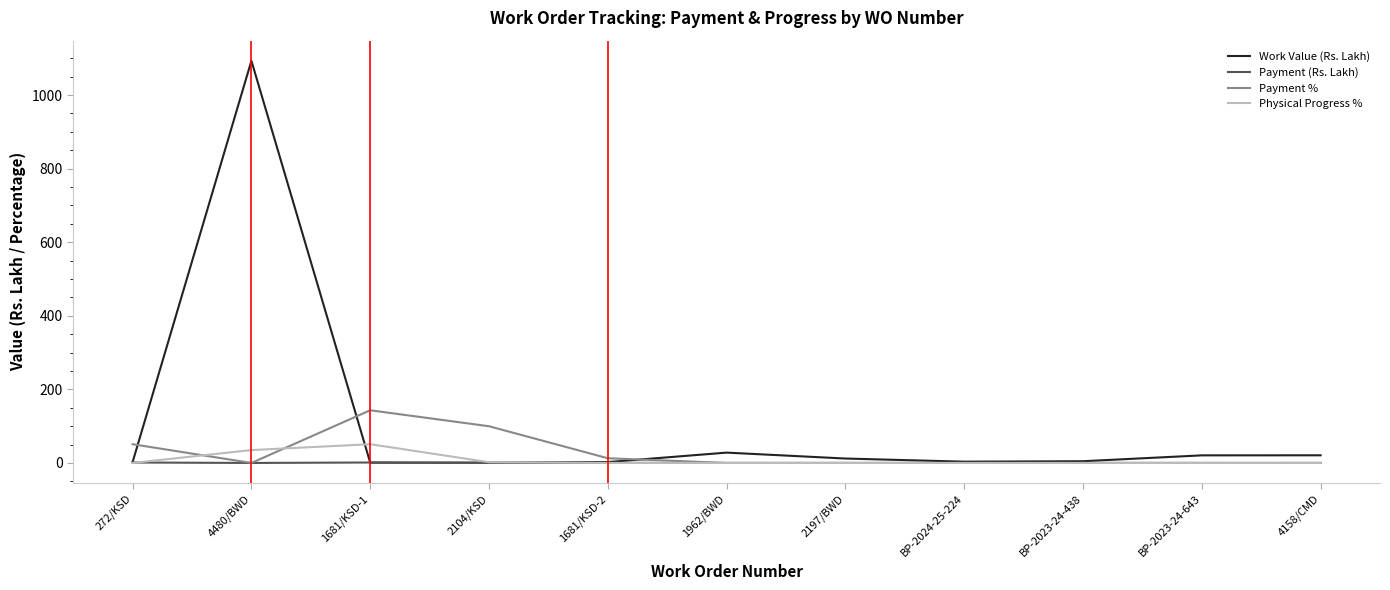

The value of Physical Progress % at 272/KSD is 0.0. True or false?

True